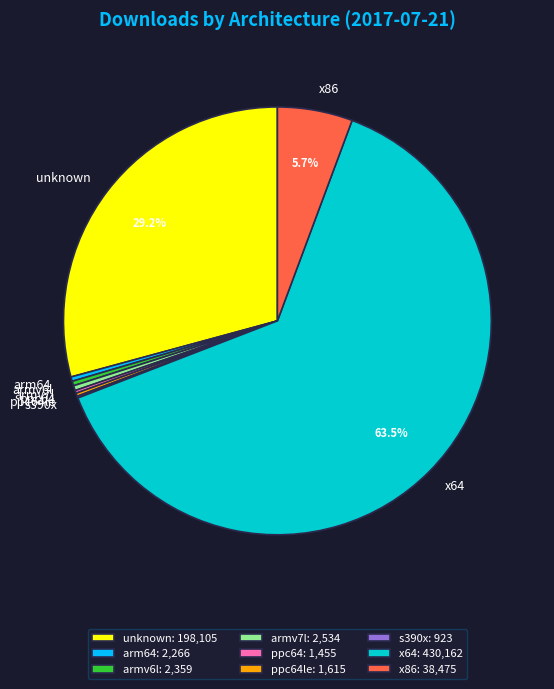

How much of the chart is everything except x86?

94.3%